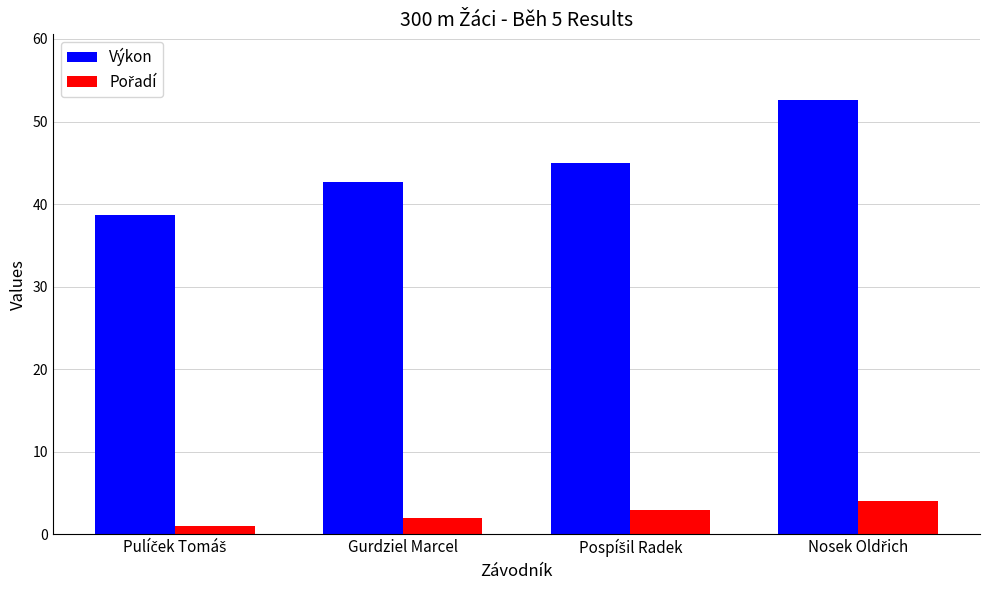

What is the average value of the Výkon series?

44.7